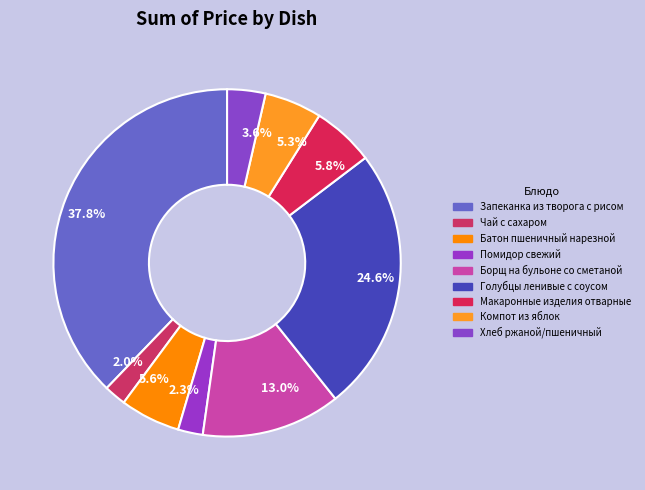

Count the number of slices in the pie.

9